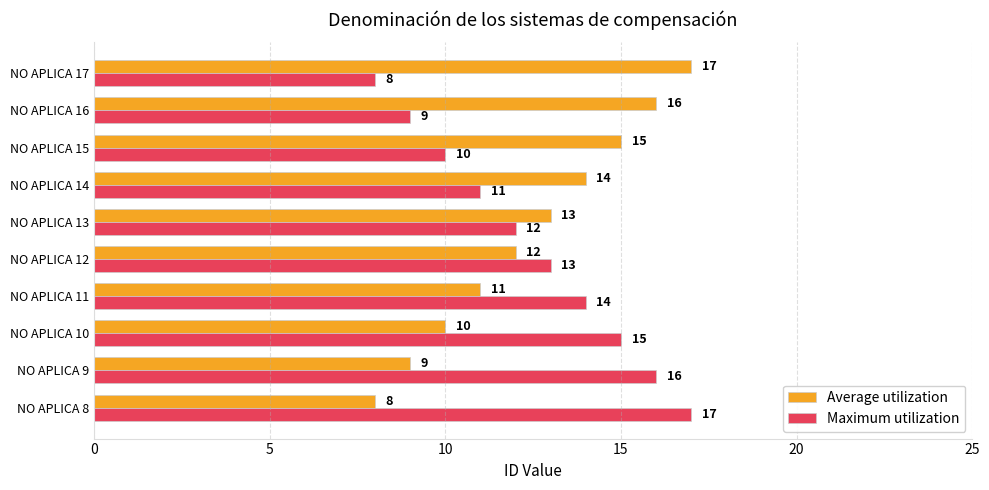

Is the value of Maximum utilization at NO APLICA 14 greater than the value of Average utilization at NO APLICA 14?

No